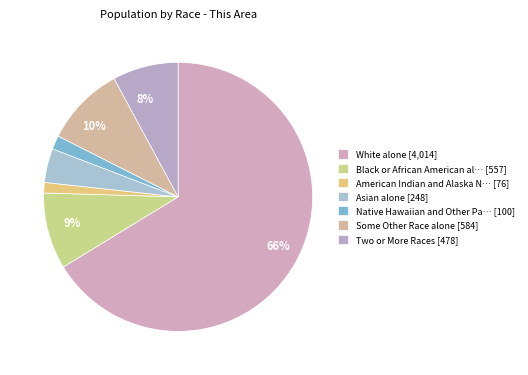

Count the number of slices in the pie.

7